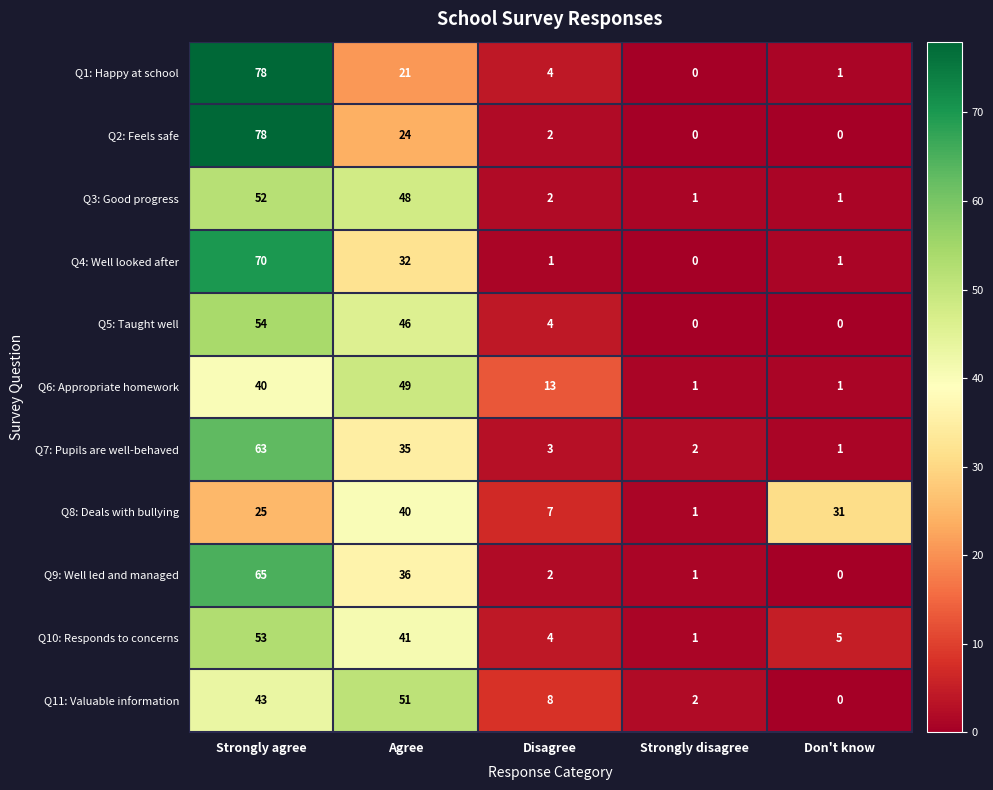

What is the total value across all series at Agree?

423